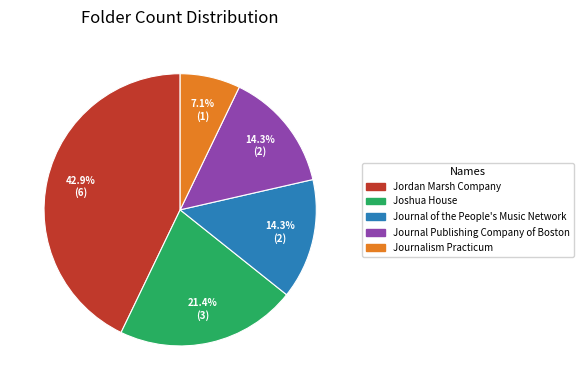

How many segments does this pie chart have?

5